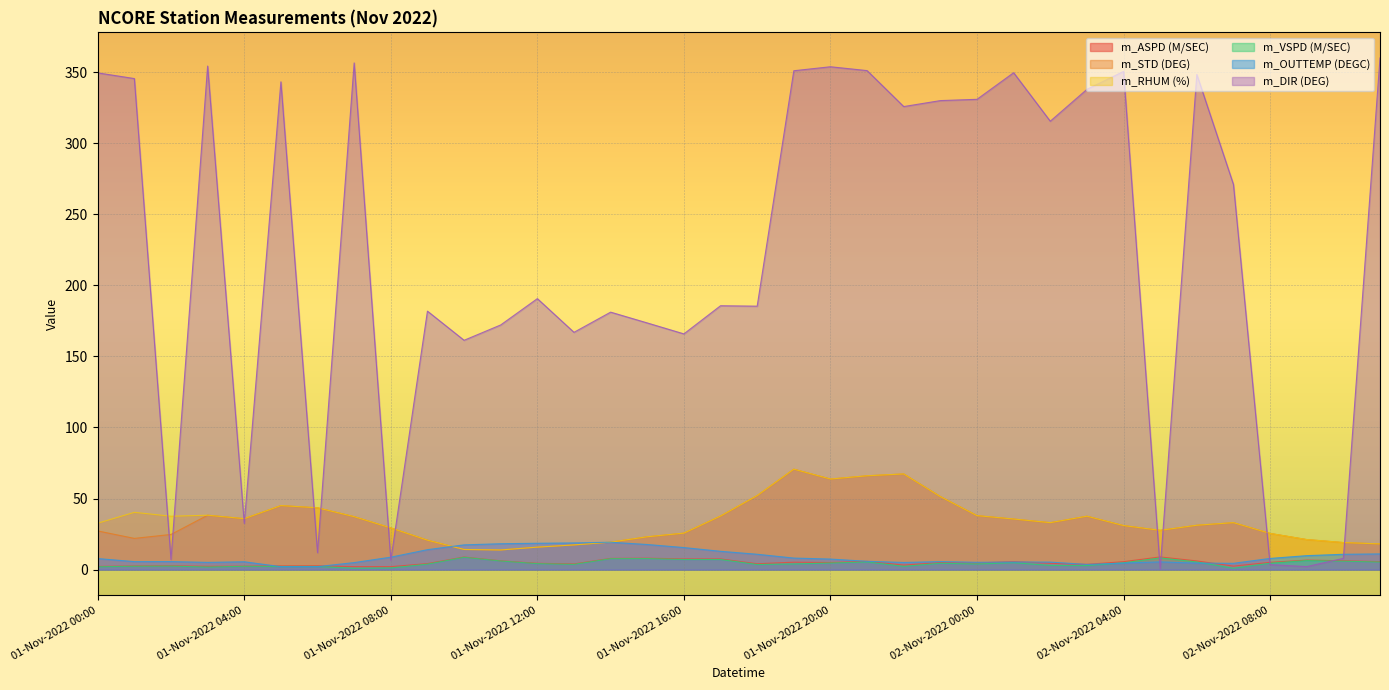

Which category has the lowest value across all series?

02-Nov-2022 05:00